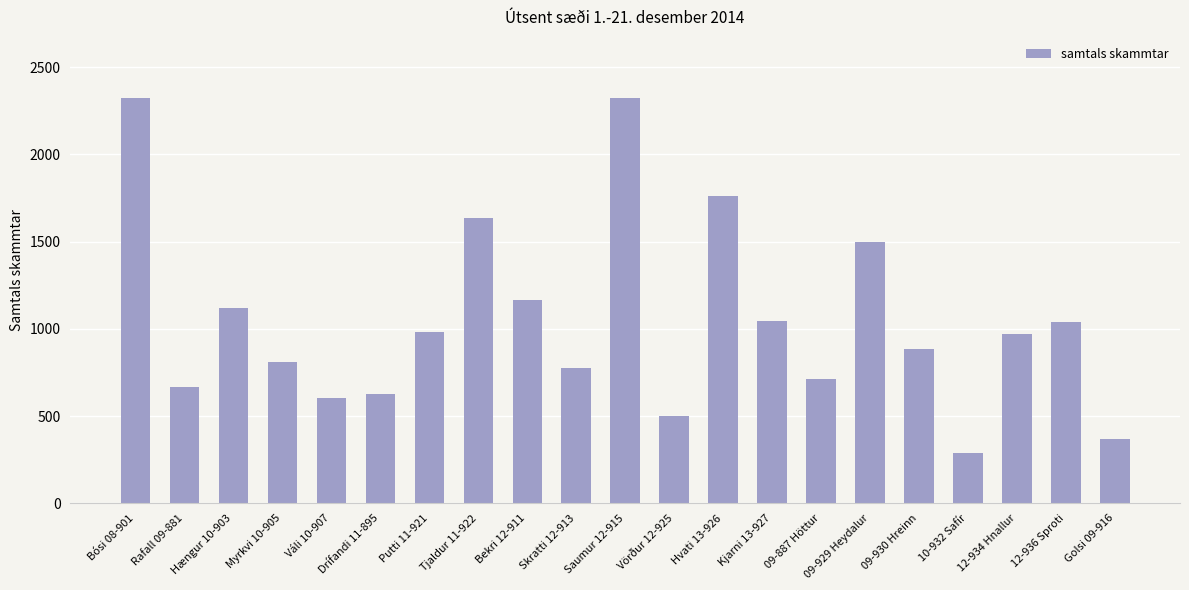

What is the difference between the values at Bósi 08-901 and Hvati 13-926?

565